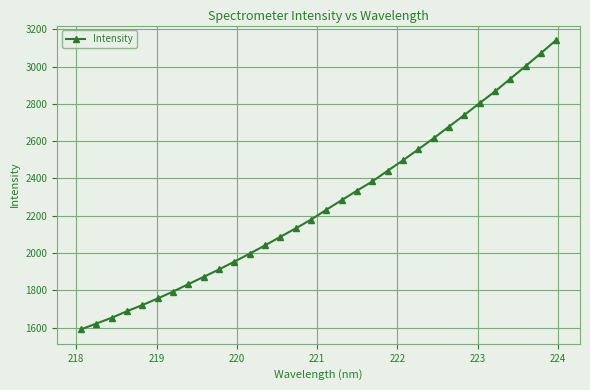

What is the minimum value shown in the chart?

1590.3